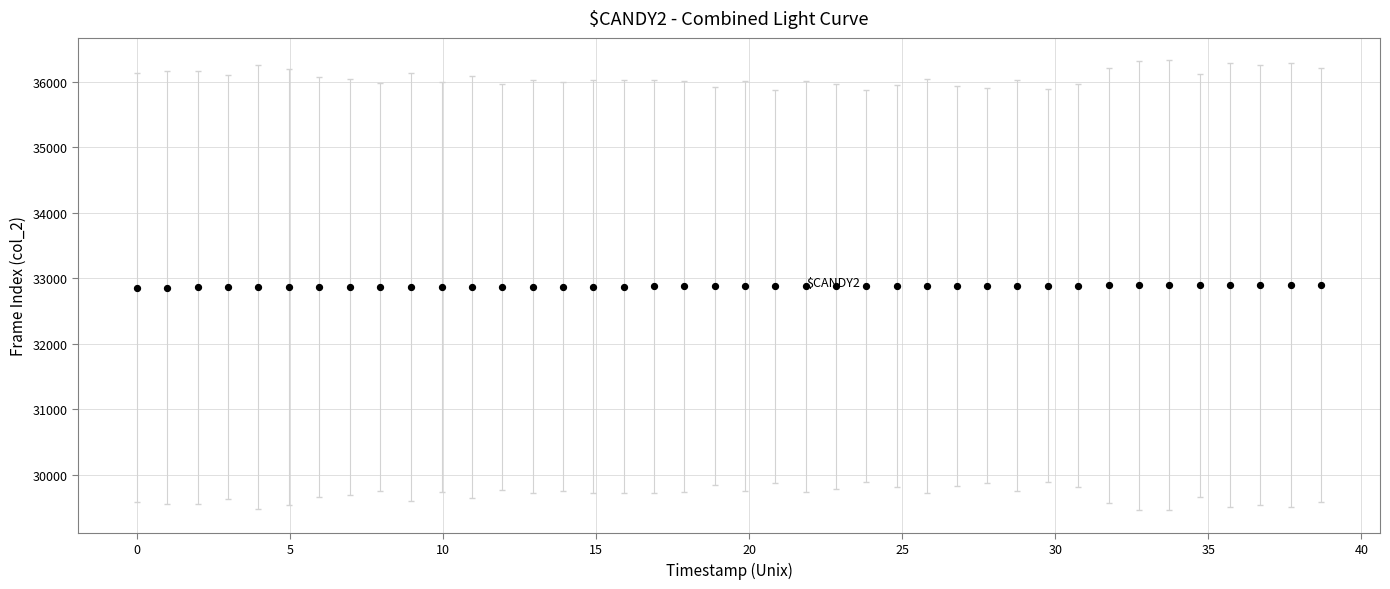

What is the range of Y values (max minus min)?

39